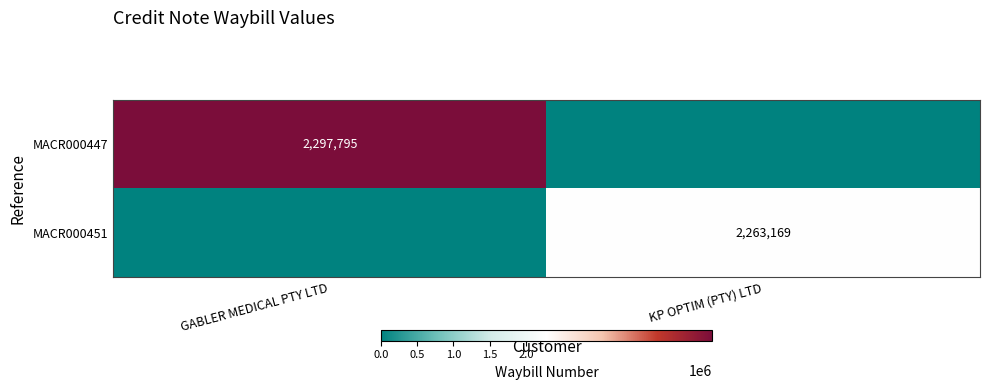

What is the total value across all series at KP OPTIM (PTY) LTD?

2263169